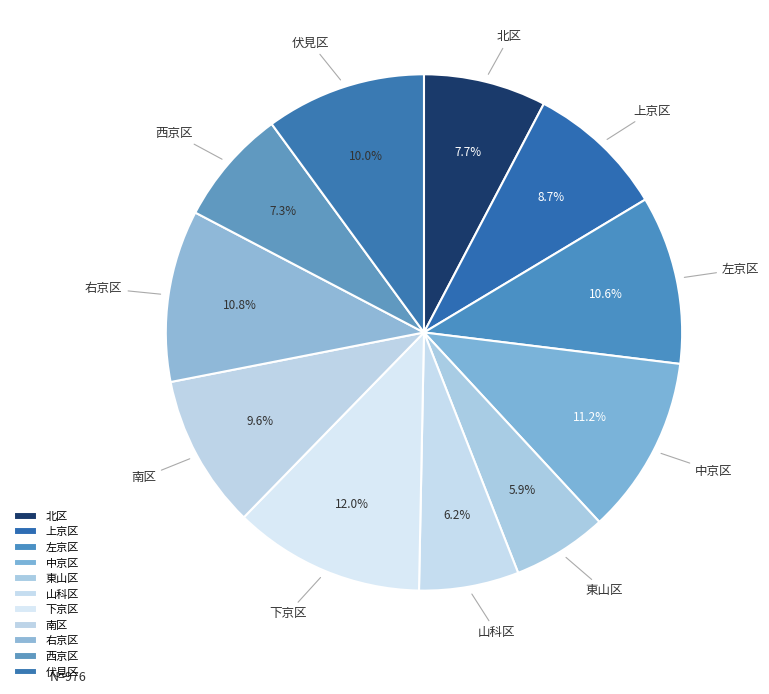

Between 山科区 and 南区, which is larger?

南区